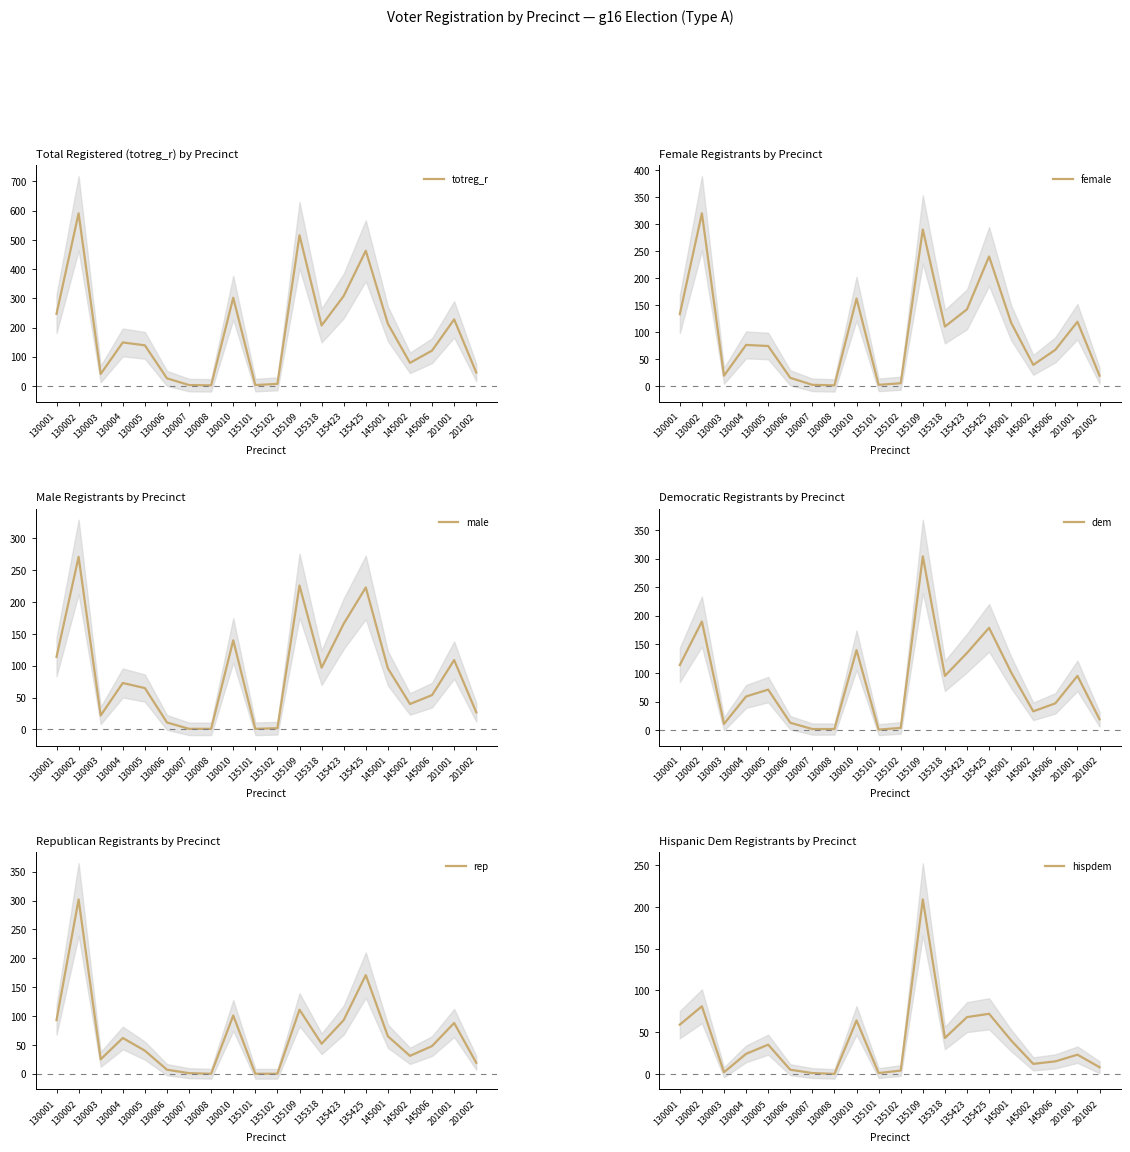

What is the difference between the maximum and minimum values in the hispdem series?

209